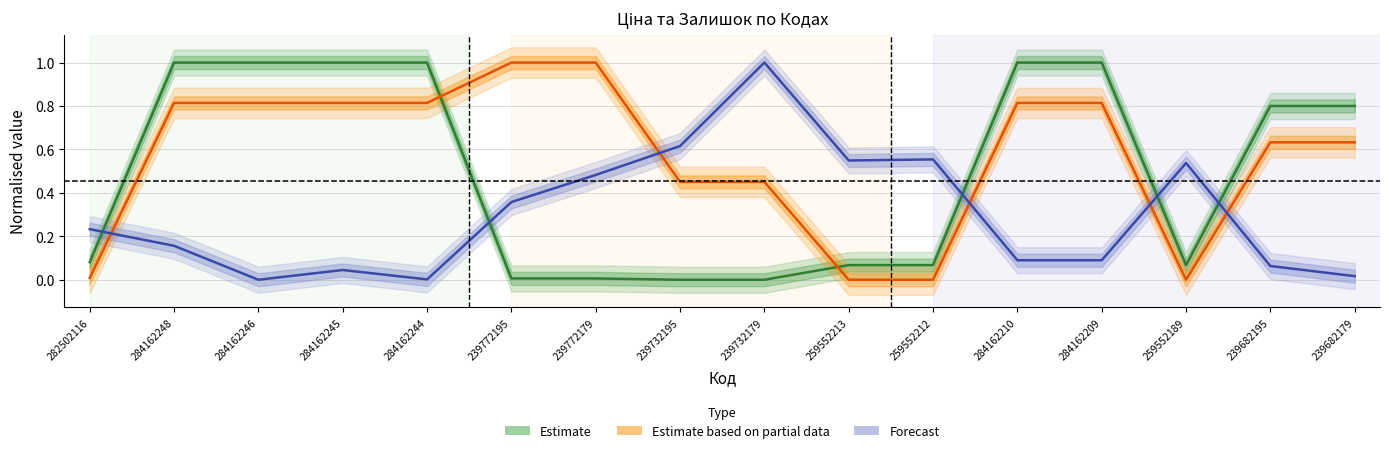

Which category has the highest value across all series?

284162248